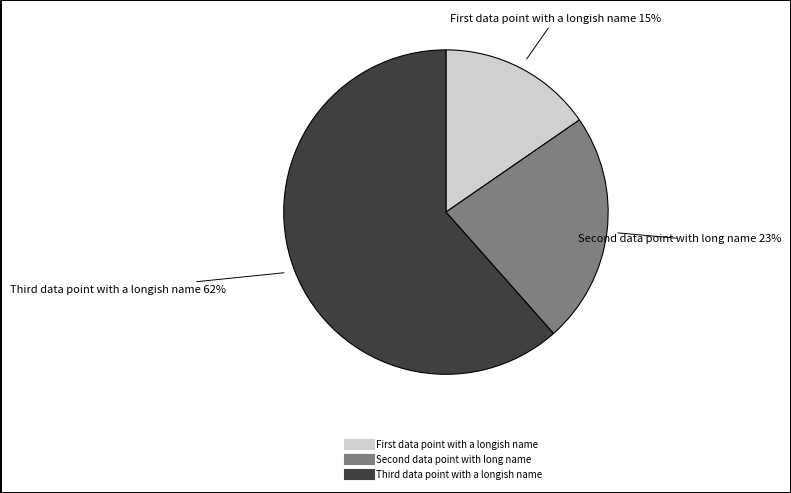

What is the smallest slice in the pie chart?

First data point with a longish name